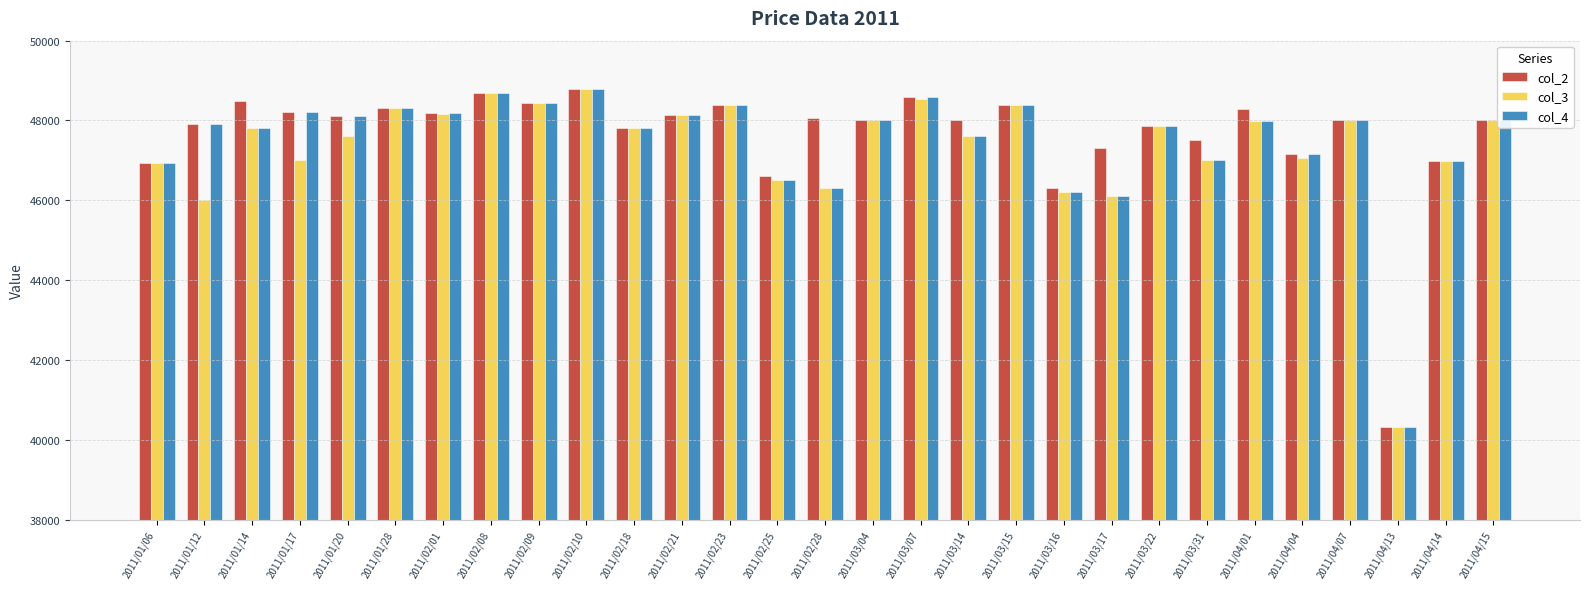

Where does the col_2 series first go above 48000?

2011/01/14